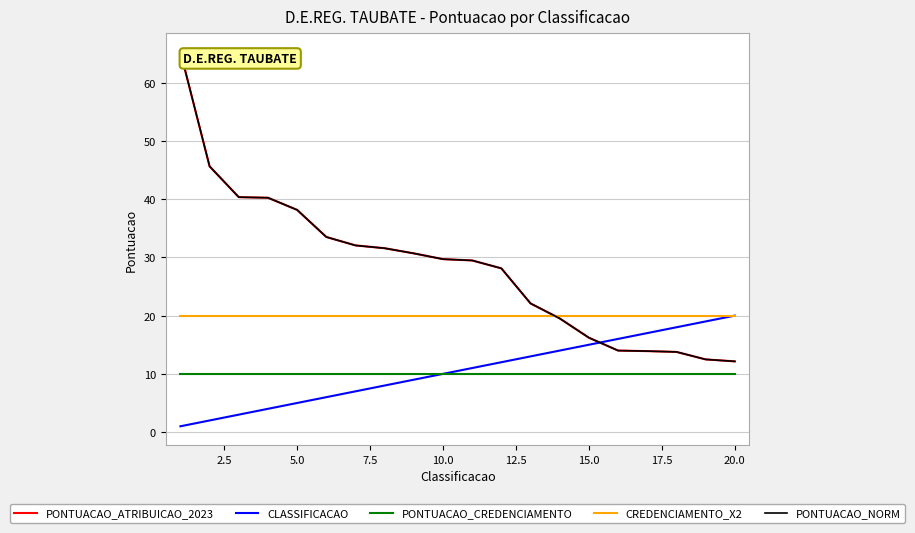

Is this an area chart (filled region under the line)?

No